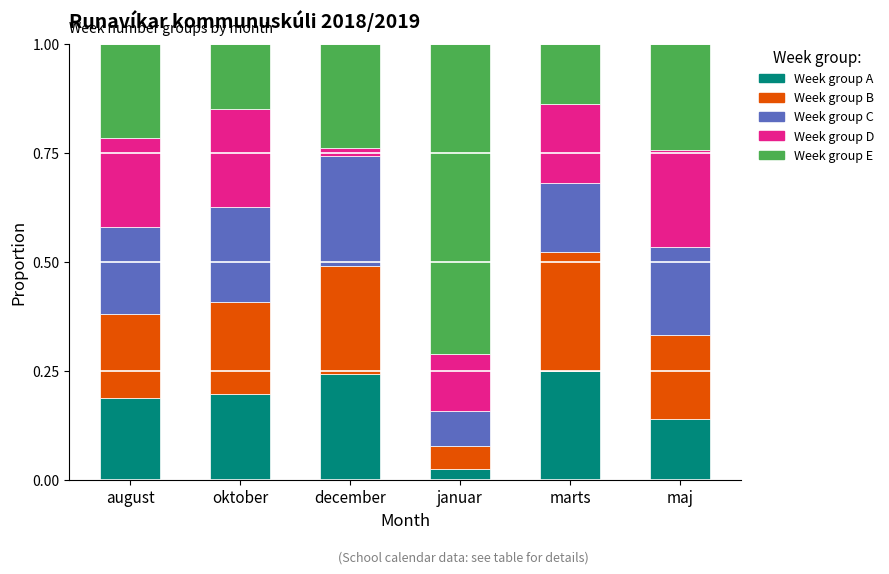

How many distinct data groups are displayed?

5